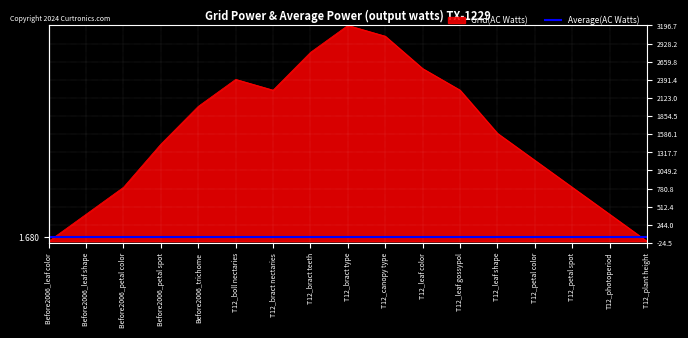

Where do Grid(AC Watts) and Average(AC Watts) first cross each other?

Before2006_leaf color and Before2006_leaf shape